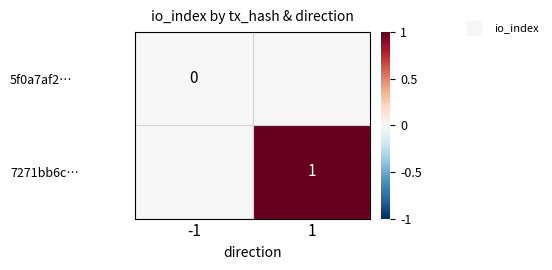

What is the greatest value displayed?

1